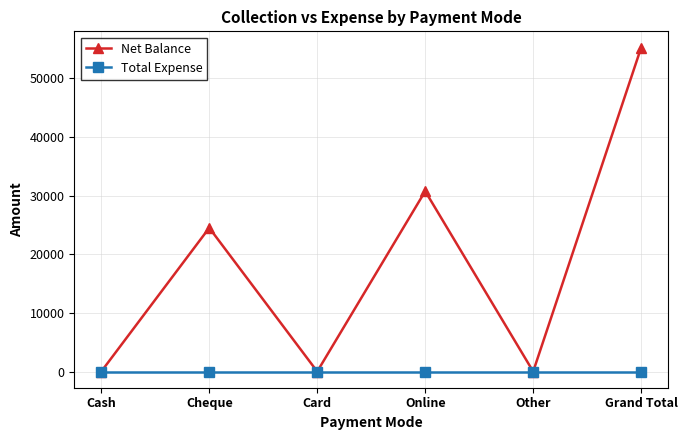

At which category does Net Balance reach its first local valley?

Card